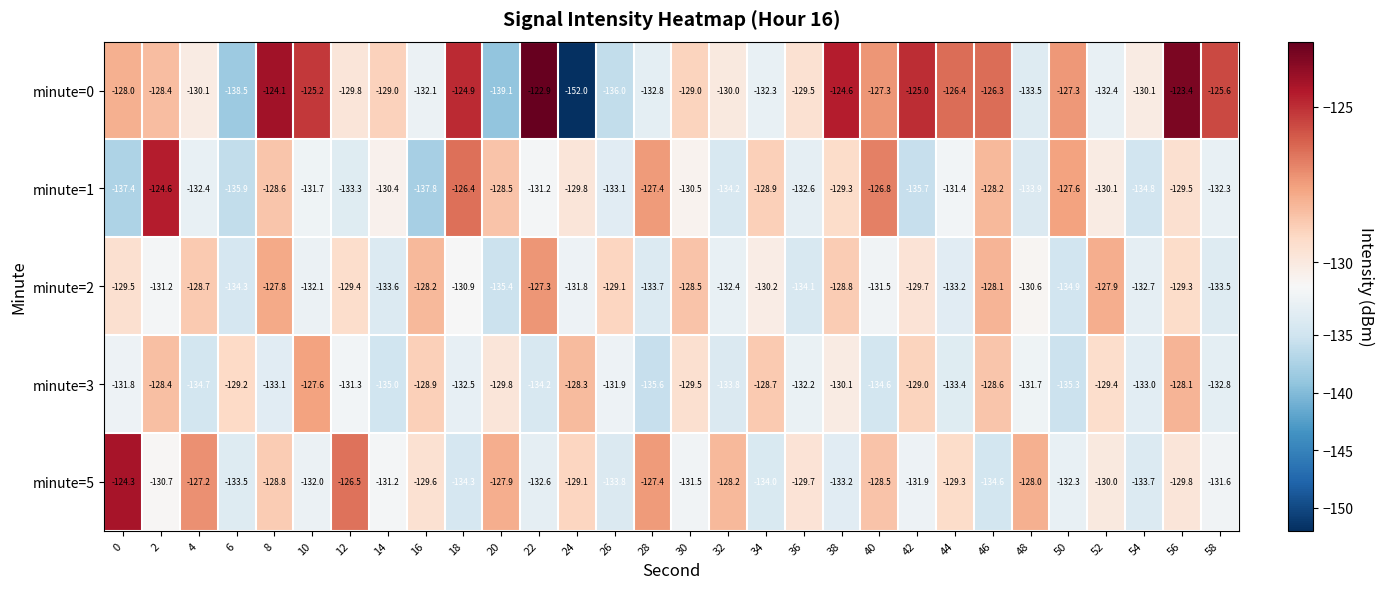

Which category has the highest value across all series?

22